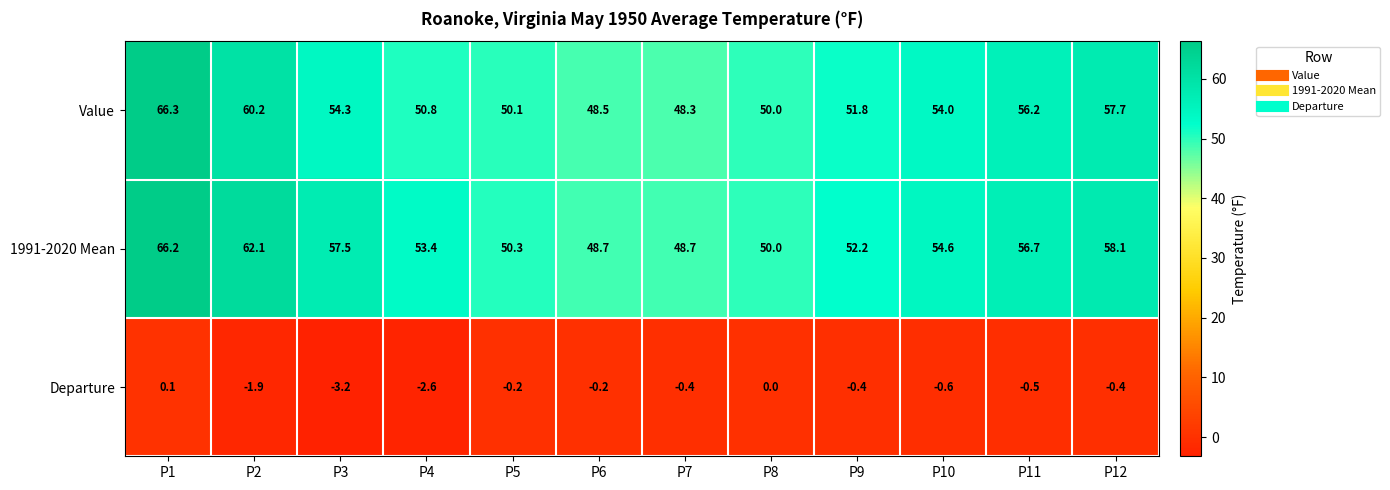

Is it true that 1991-2020 Mean equals 48.7 at P6?

True